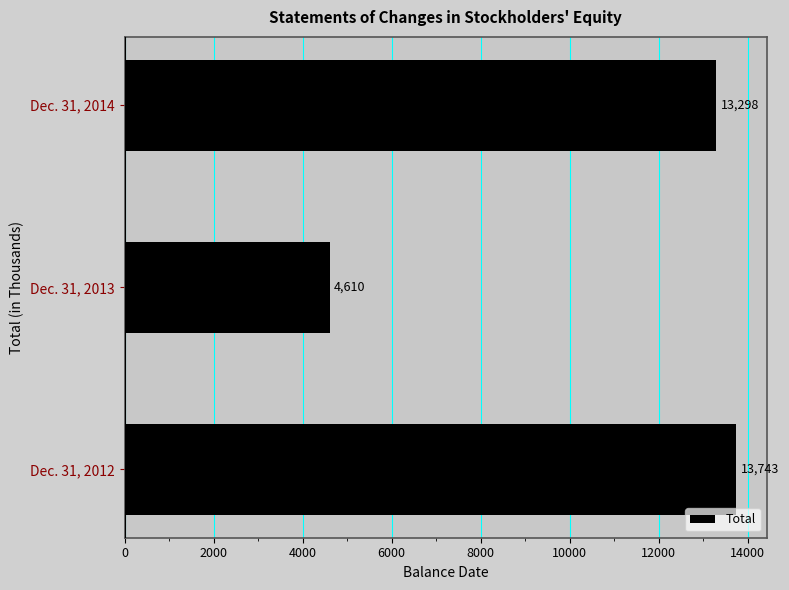

What is the maximum value shown in the chart?

13743